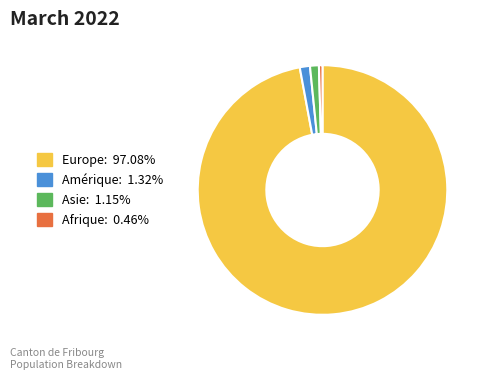

How many slices are in this pie chart?

4